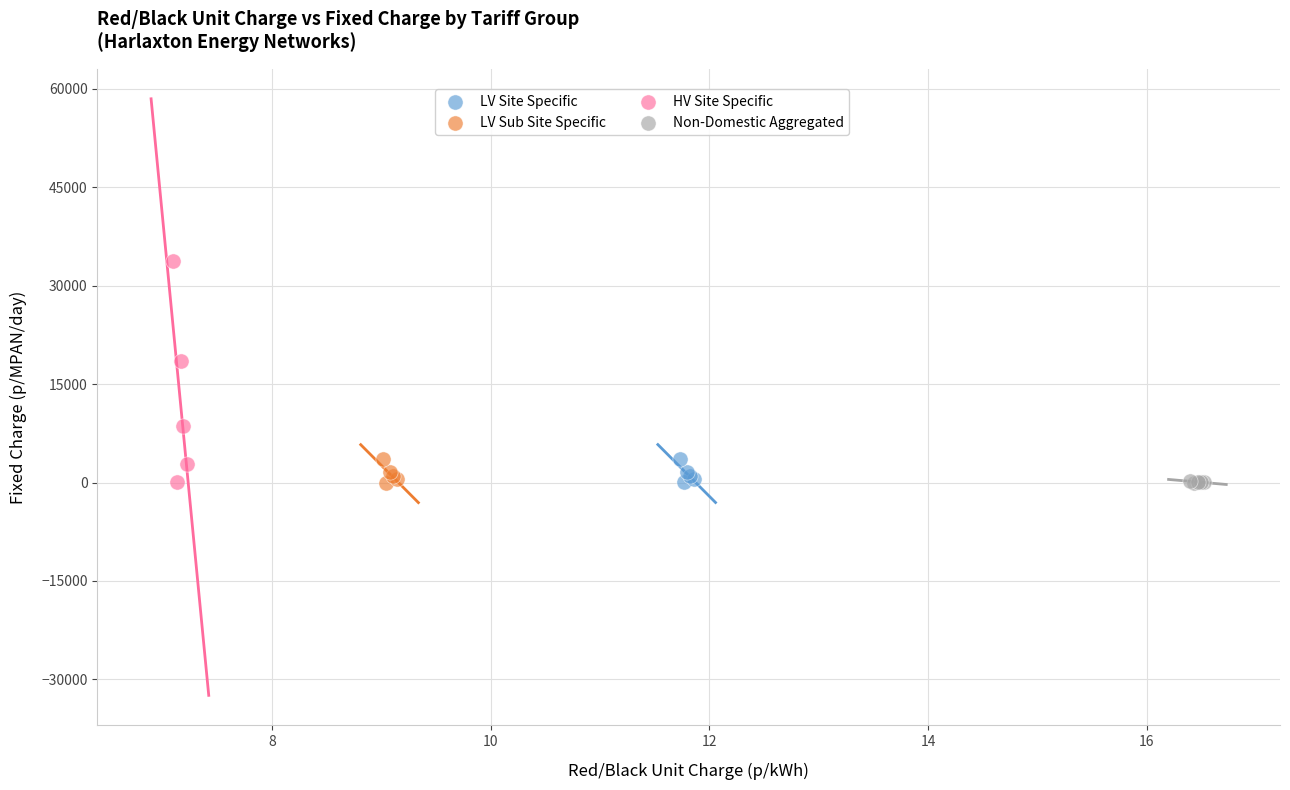

Which series has the widest spread of Y values?

HV Site Specific